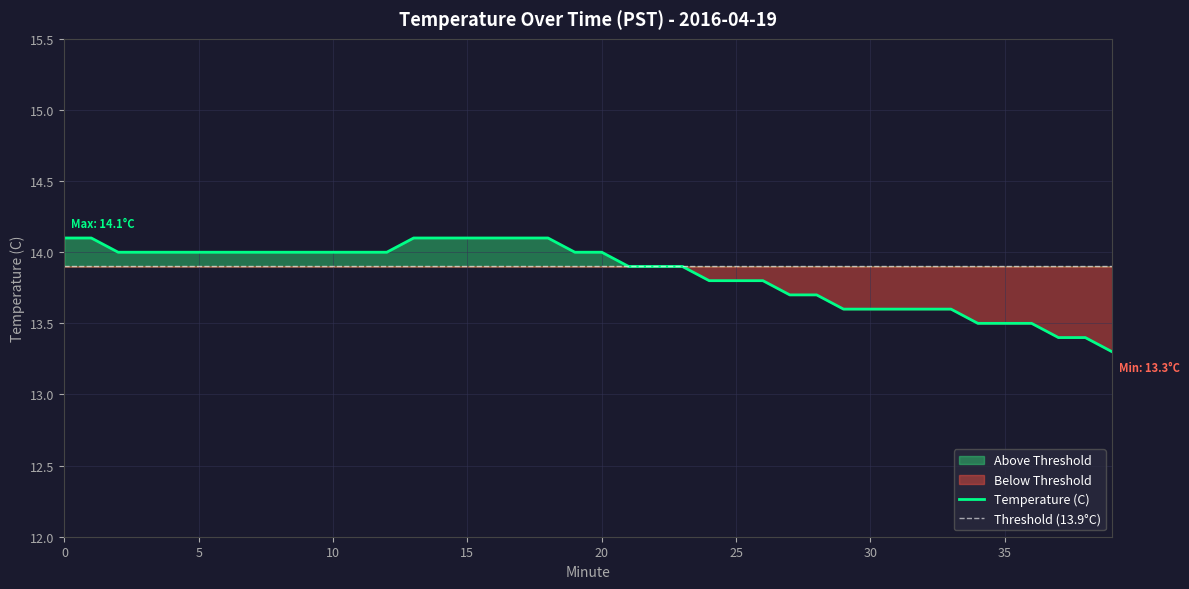

How many values are below 14?

19